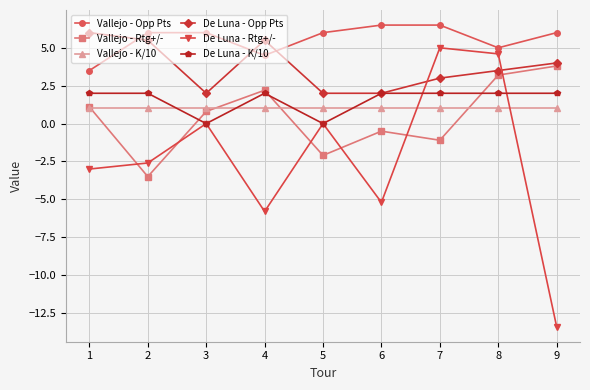

How many lines are shown in the chart?

6